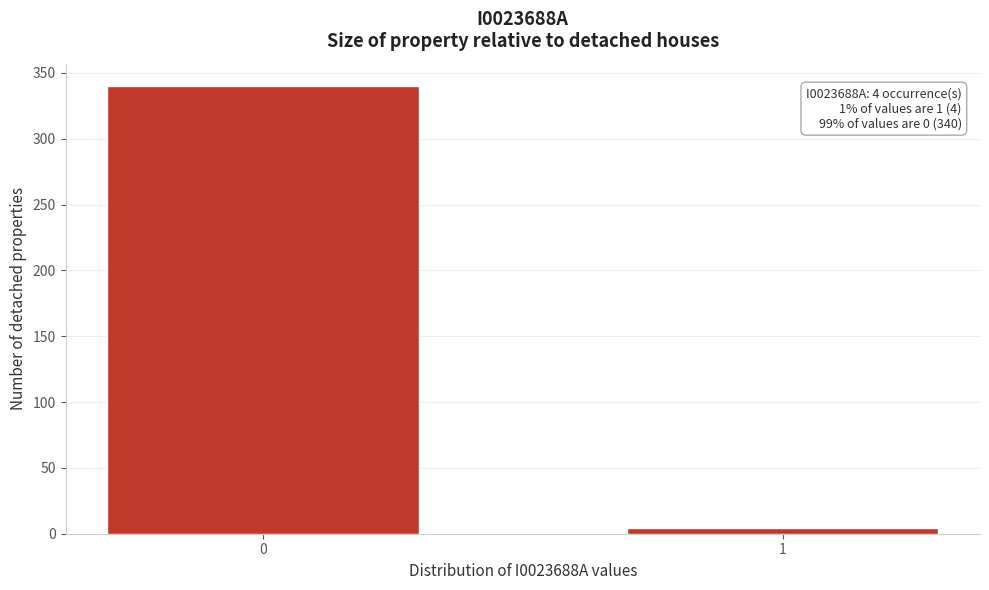

Reading right to left, list all the values displayed in this chart.

4	340